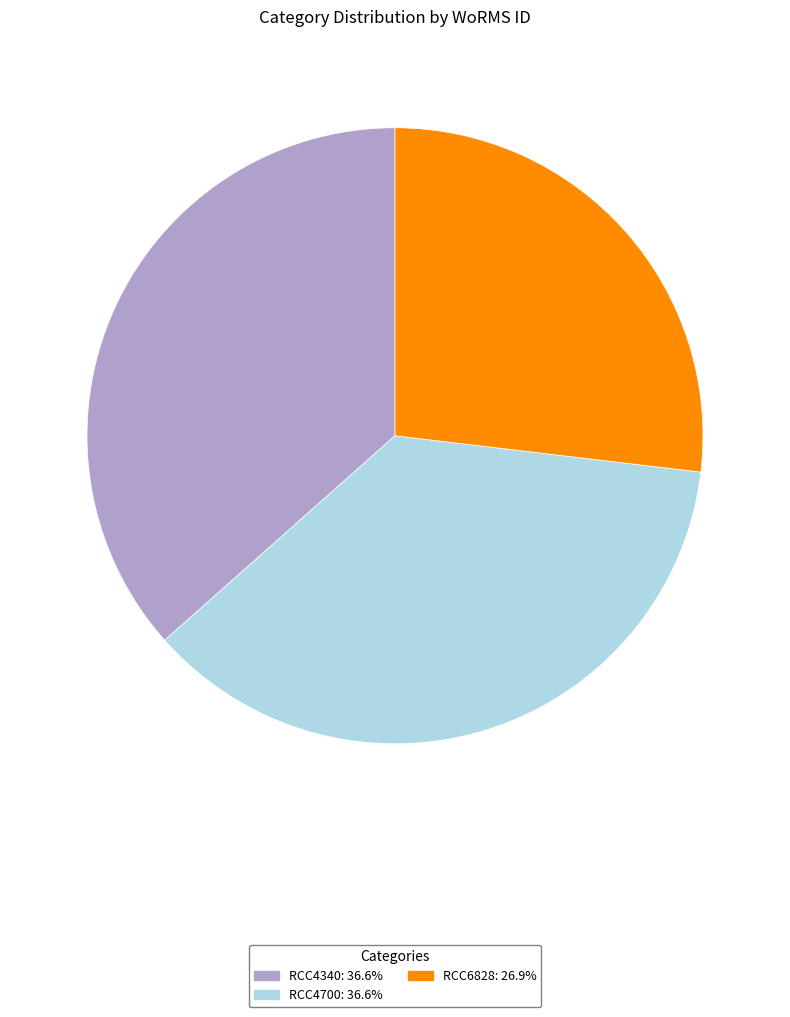

Between RCC4700 and RCC6828, which is larger?

RCC4700